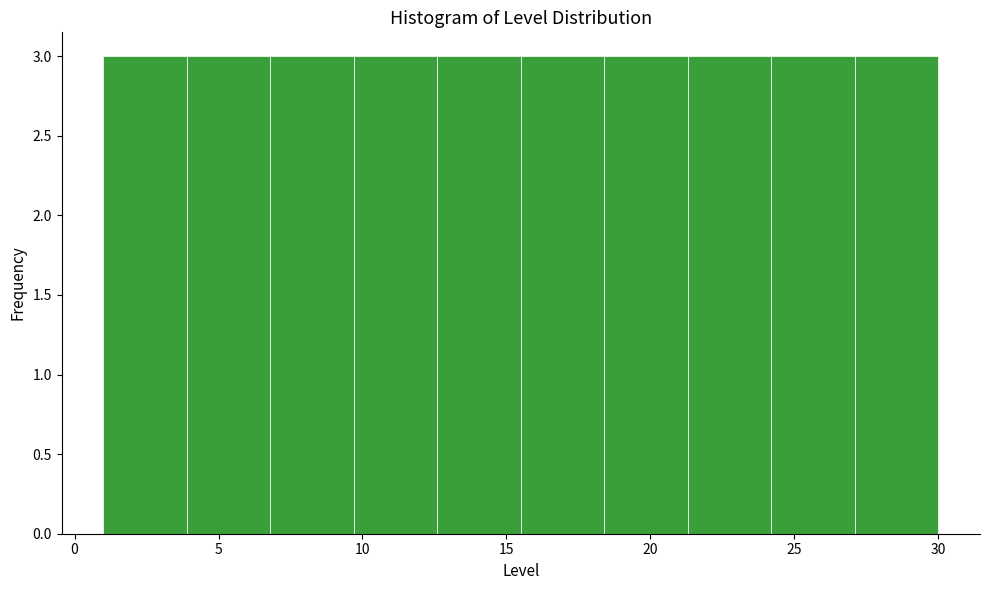

Reading left to right, list every bar in this chart as the range it spans on the x-axis followed by its height. Neither the bar edges nor the heights are printed on the chart, so give them approximately, as read against the axes.

1.0 to 3.9: 3
3.9 to 6.8: 3
6.8 to 9.7: 3
9.7 to 12.6: 3
12.6 to 15.5: 3
15.5 to 18.4: 3
18.4 to 21.3: 3
21.3 to 24.2: 3
24.2 to 27.1: 3
27.1 to 30.0: 3